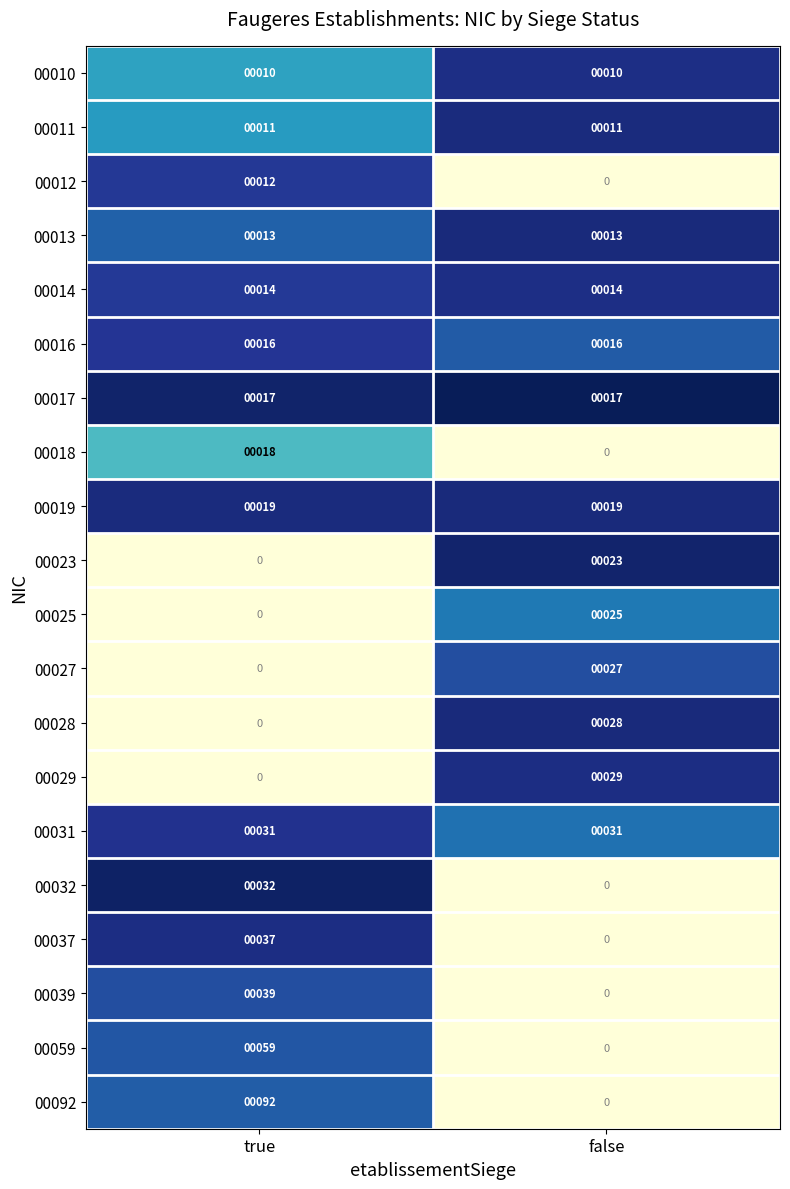

What is the difference between the highest and lowest values at false?

31